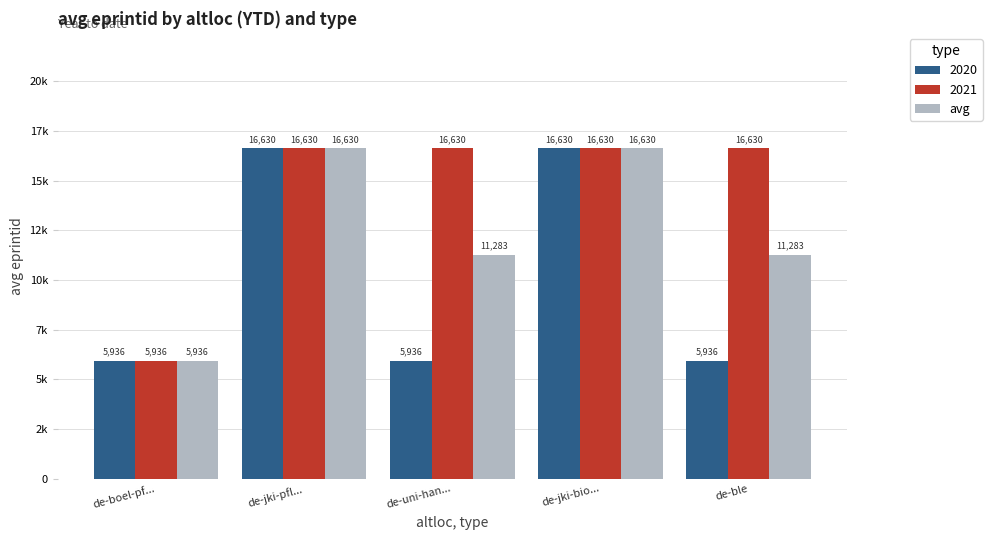

Which label corresponds to the largest value in the chart?

de-jki-pfl...